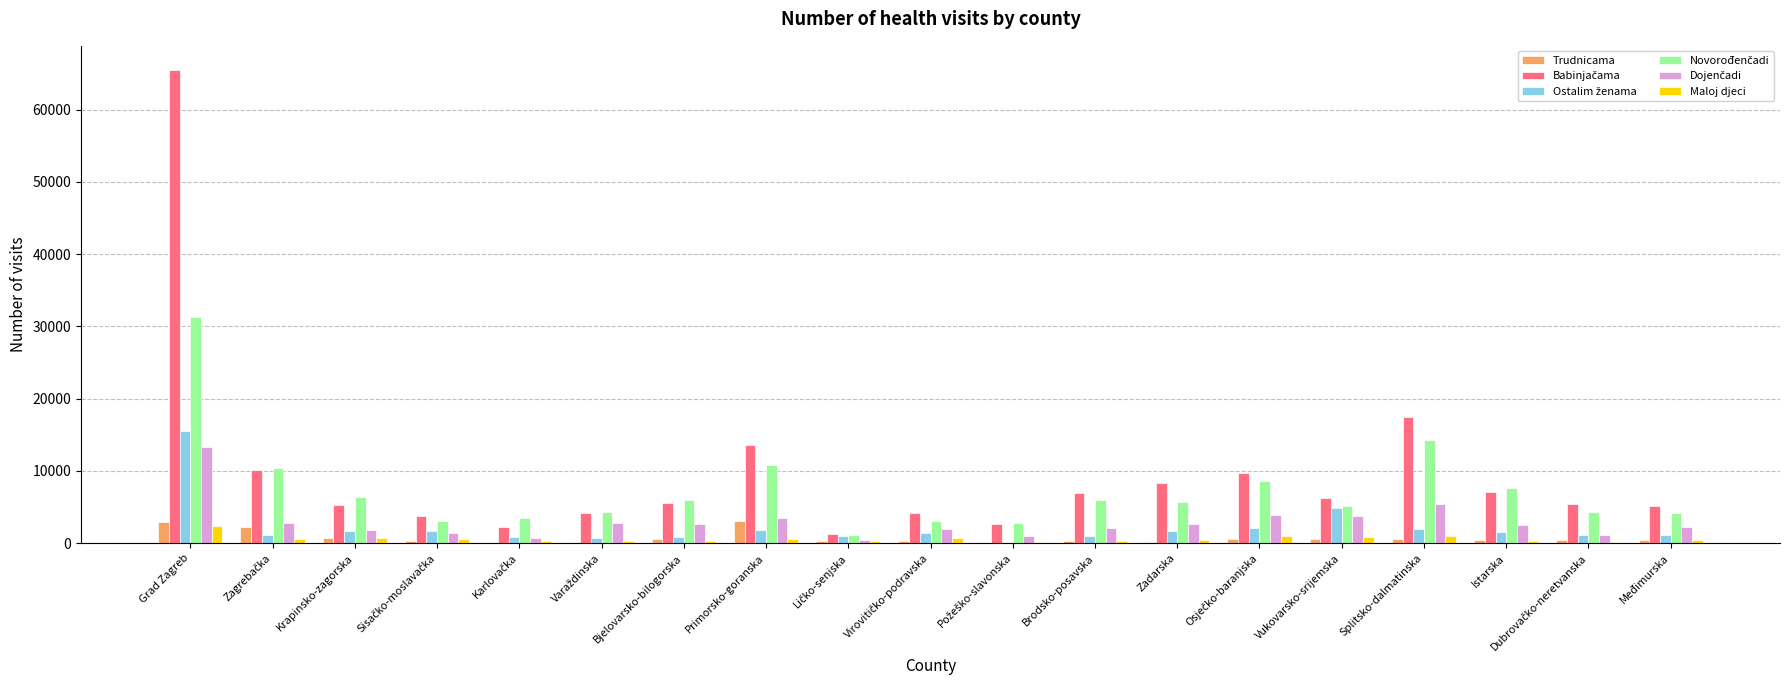

Which label corresponds to the largest value in the chart?

Grad Zagreb